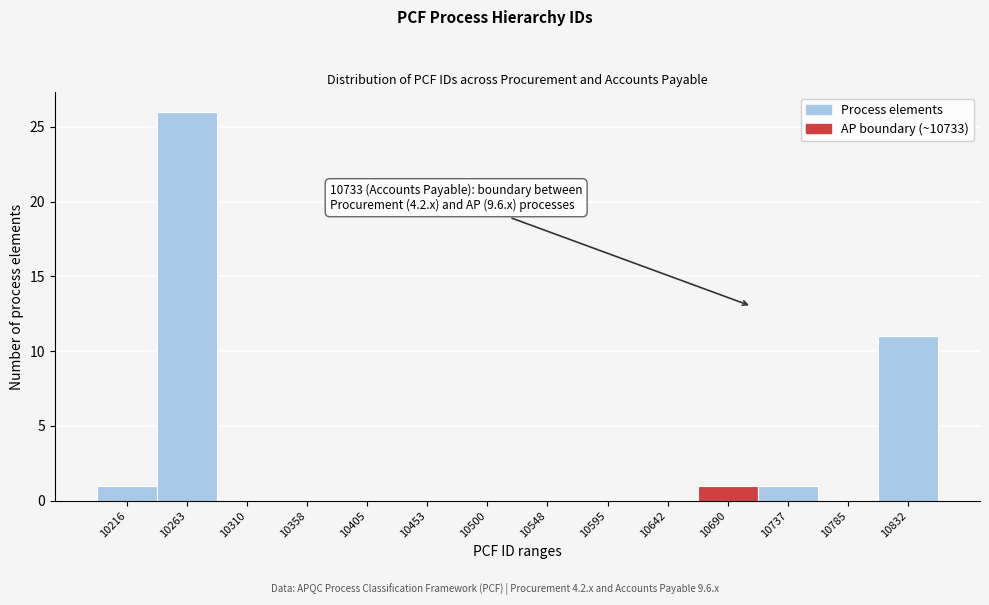

Reading left to right, extract all data points from this chart.

10216=1	10263=26	10310=0	10358=0	10405=0	10453=0	10500=0	10548=0	10595=0	10642=0	10690=1	10737=1	10785=0	10832=11